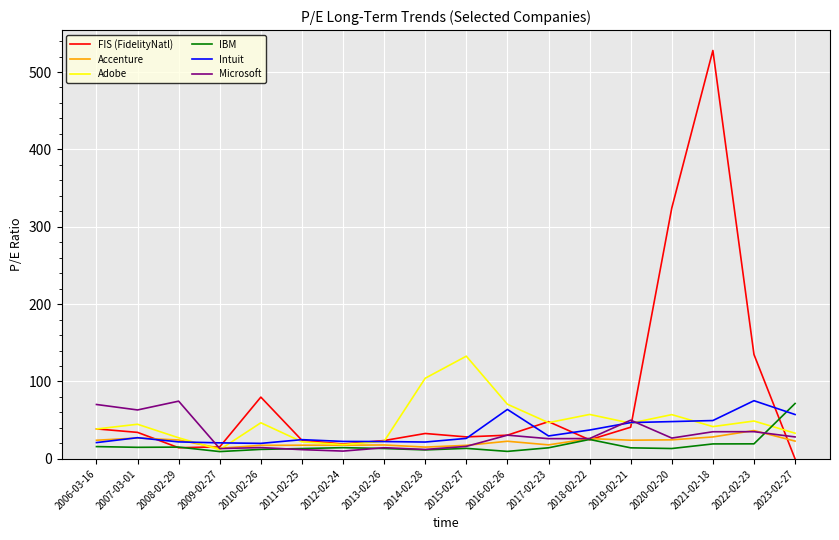

At how many categories does at least one series exceed 275?

2